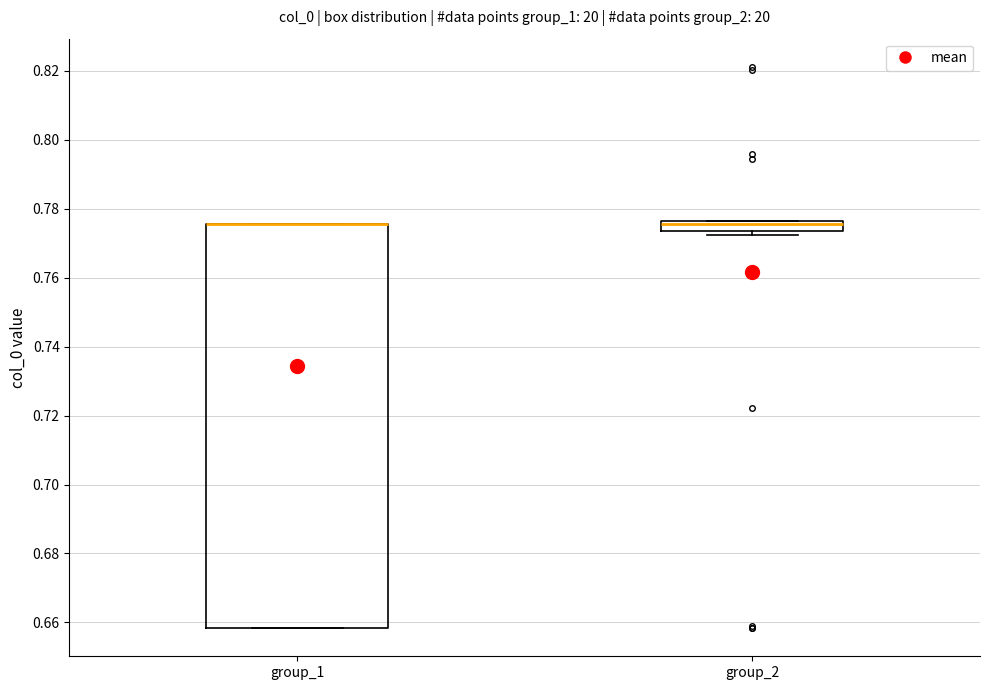

Comparing the boxes themselves (not the whiskers), which one is the tallest?

group_1